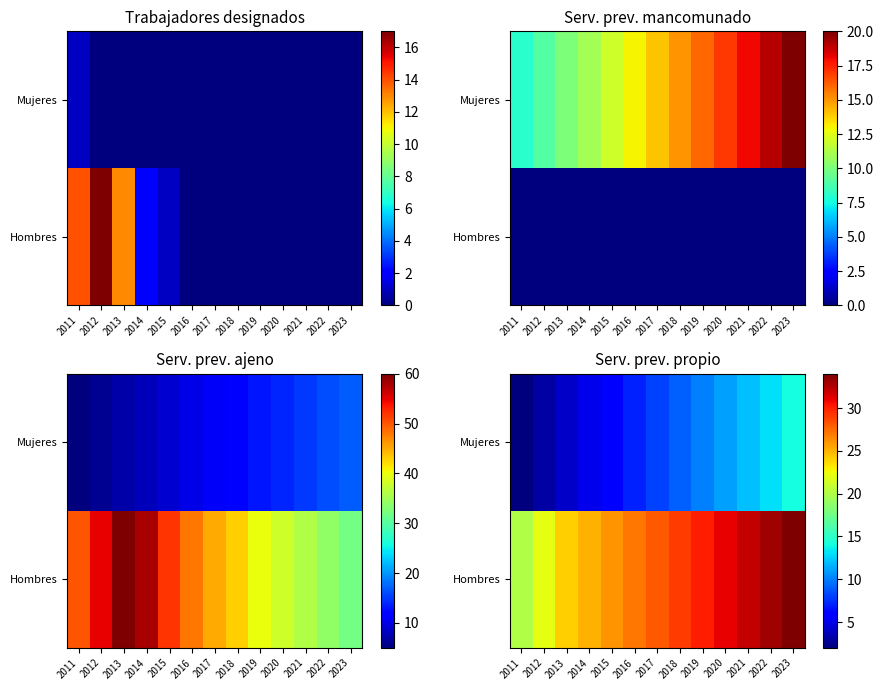

At which category is the sum across all series the highest?

2023